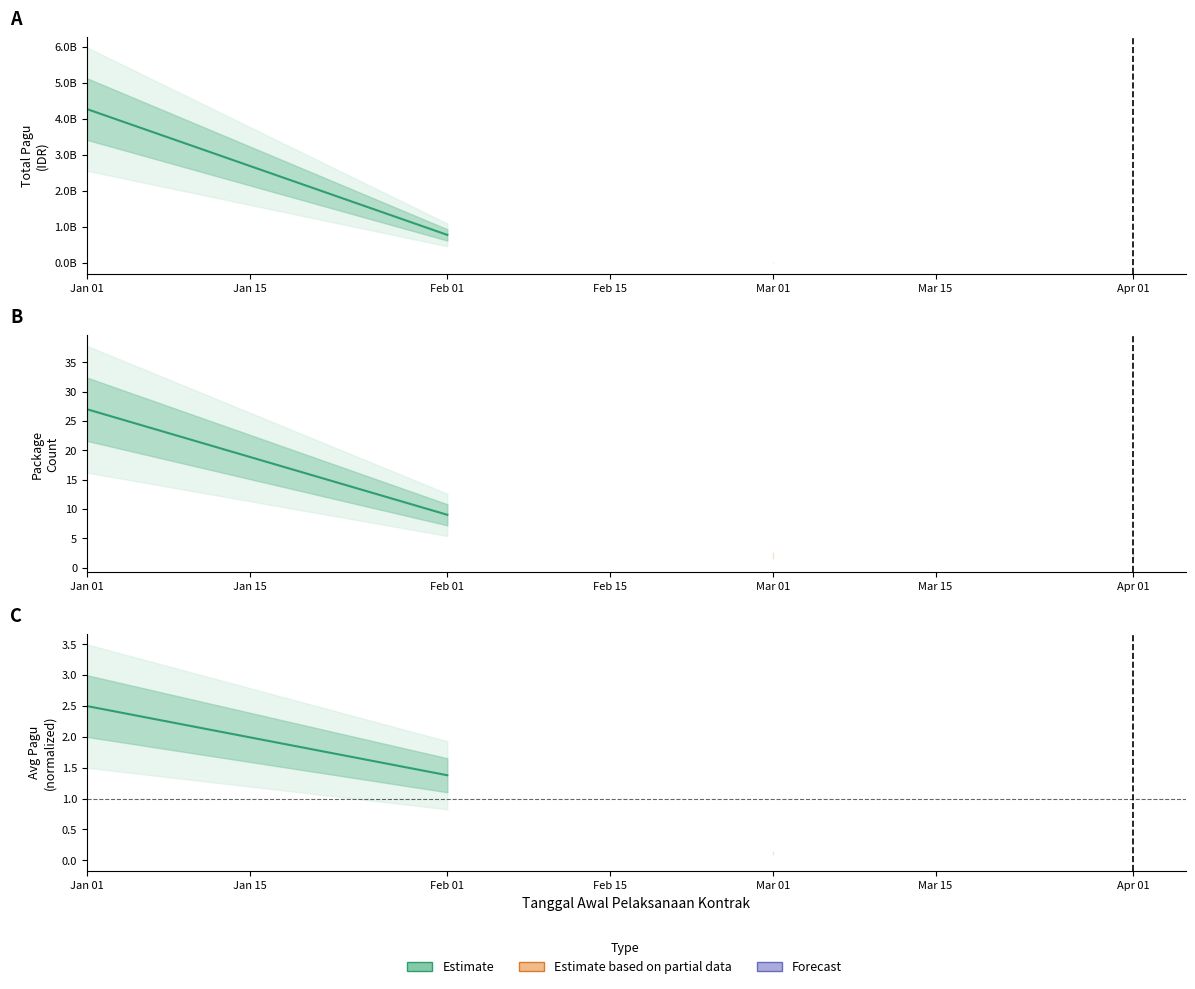

What is the value of the 2nd point from the left?

1.4